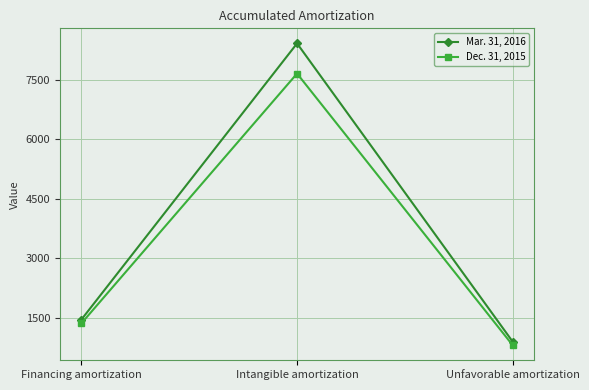

Between Financing amortization and Intangible amortization, which series saw the biggest shift?

Mar. 31, 2016